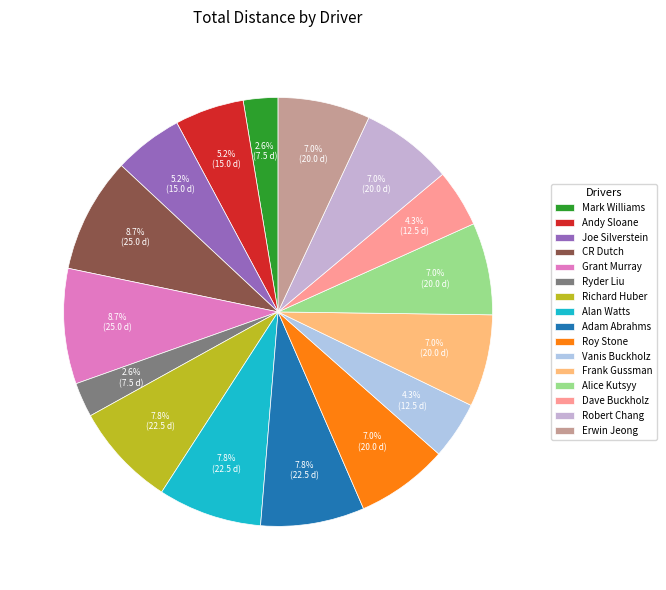

Count the number of slices in the pie.

16